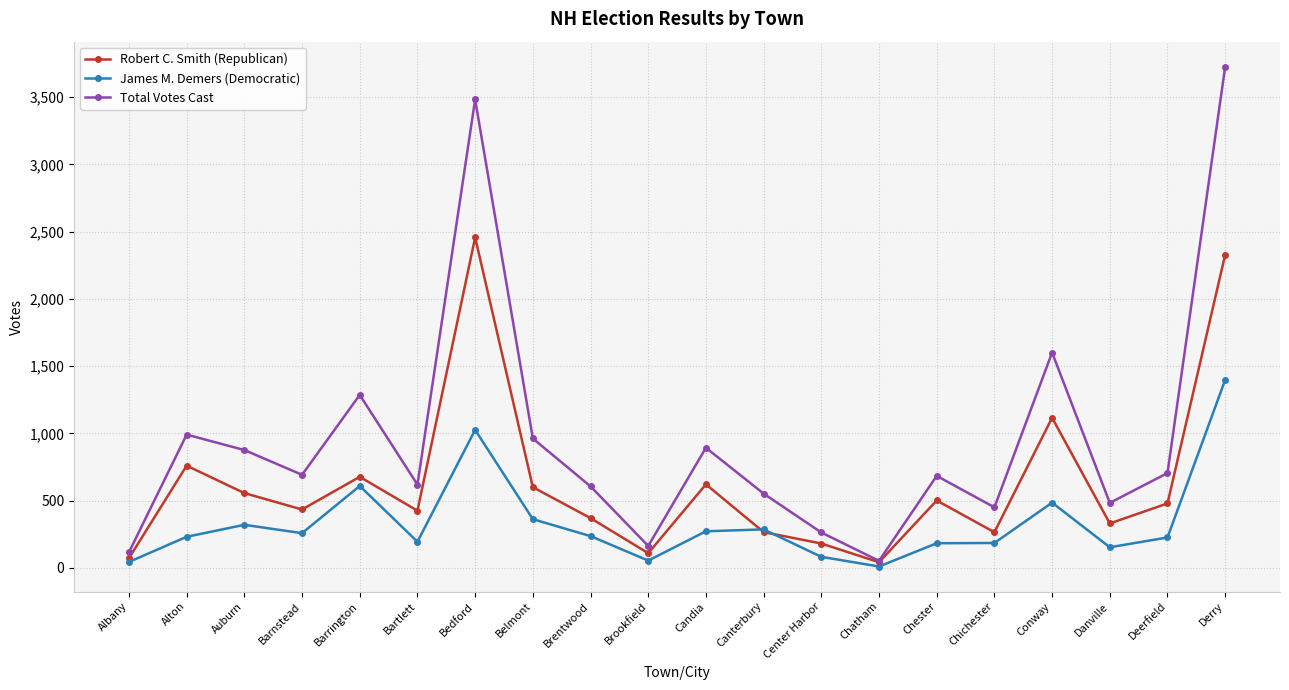

Count the number of categories in the chart.

20